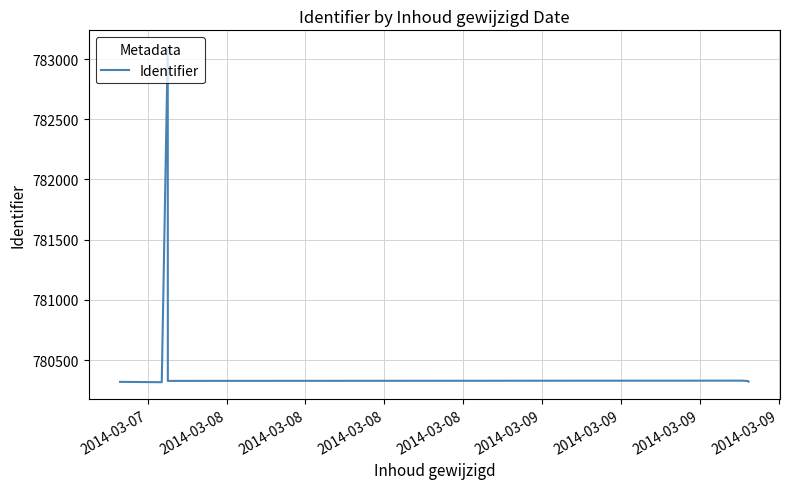

What is the difference between the maximum and second lowest values?

2780